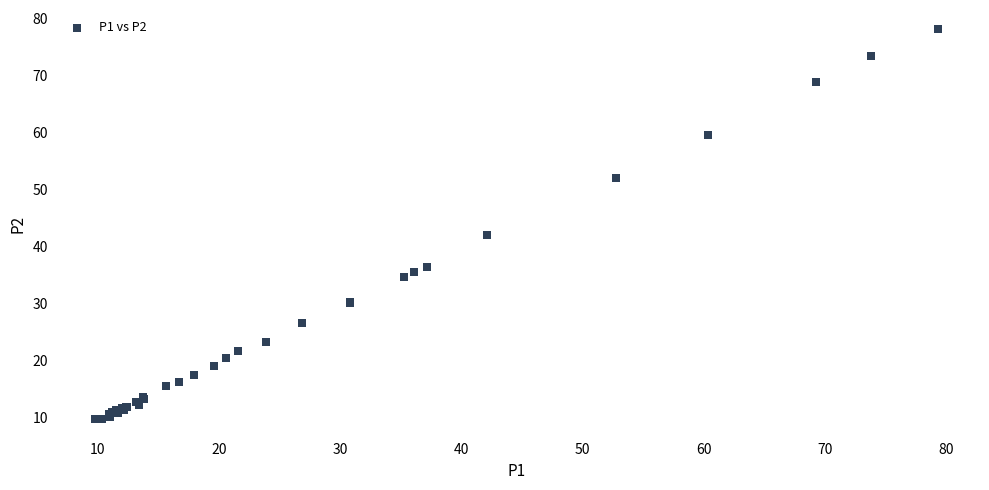

What Y value in the scatter plot is closest to 43?

42.0